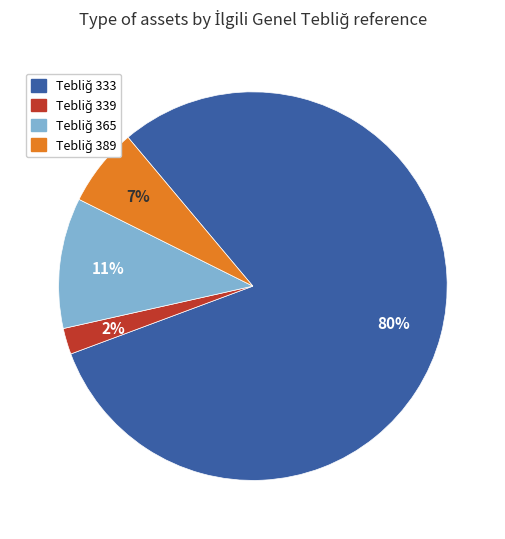

To the nearest percent, what is the average slice percentage?

25%